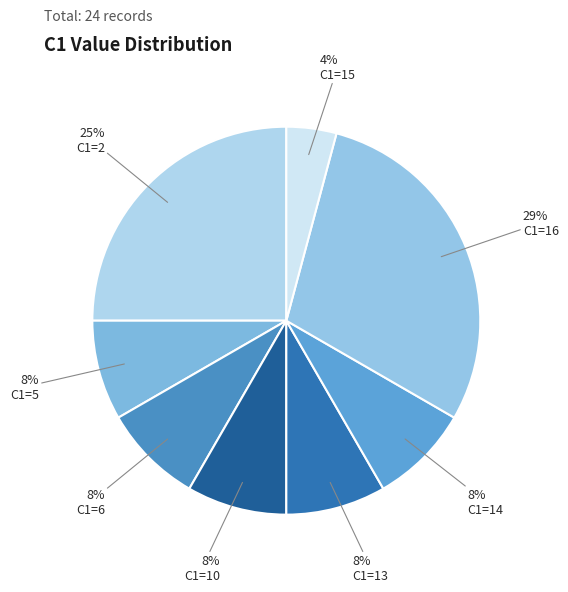

Which category has the biggest portion of the pie?

C1=16